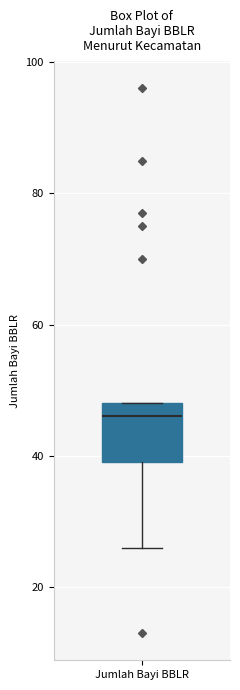

Where is the lower edge of the box for Jumlah Bayi BBLR on the y-axis? The values are not printed on the chart, so give them approximately, as read against the axis.

40